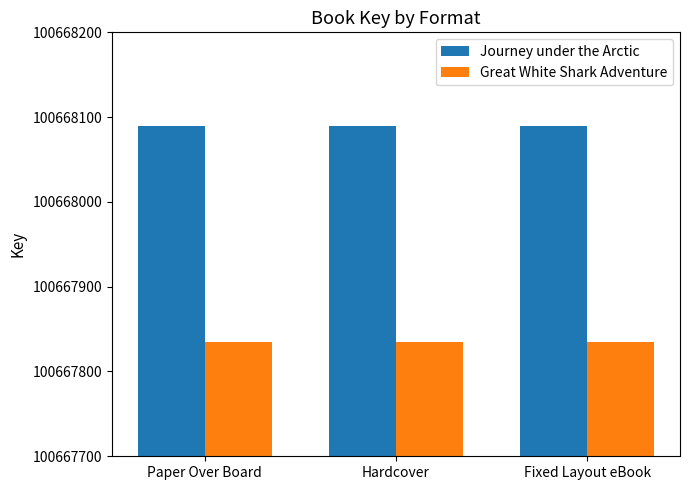

The Great White Shark Adventure series shows 52285254 at Hardcover. True or false?

False